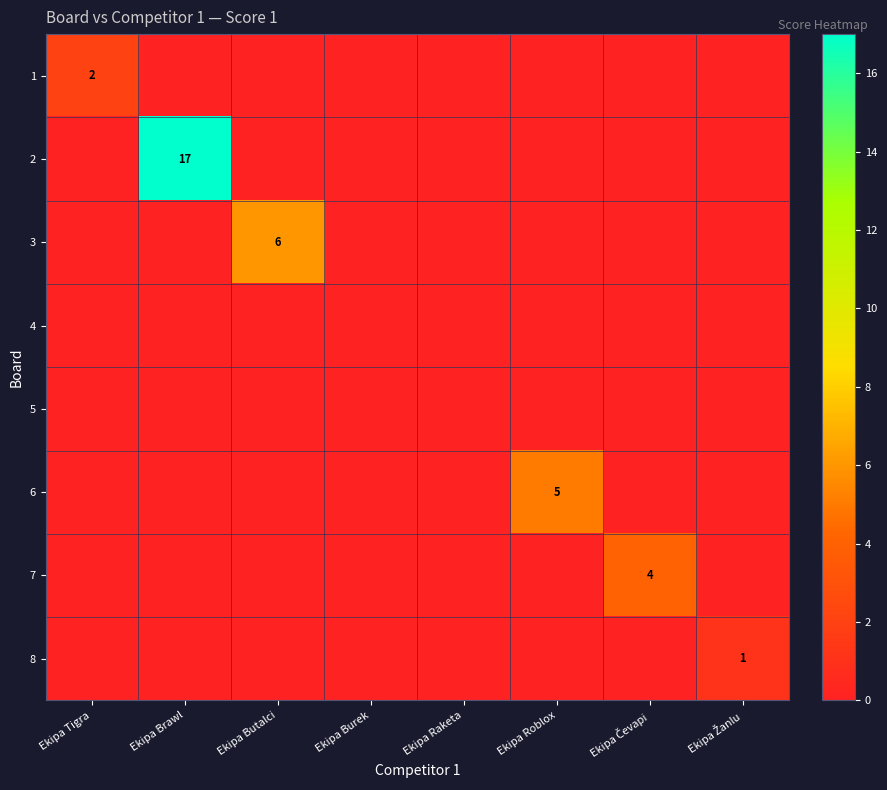

List the series in order of their peak value, lowest first.

4, 5, 8, 1, 7, 6, 3, 2